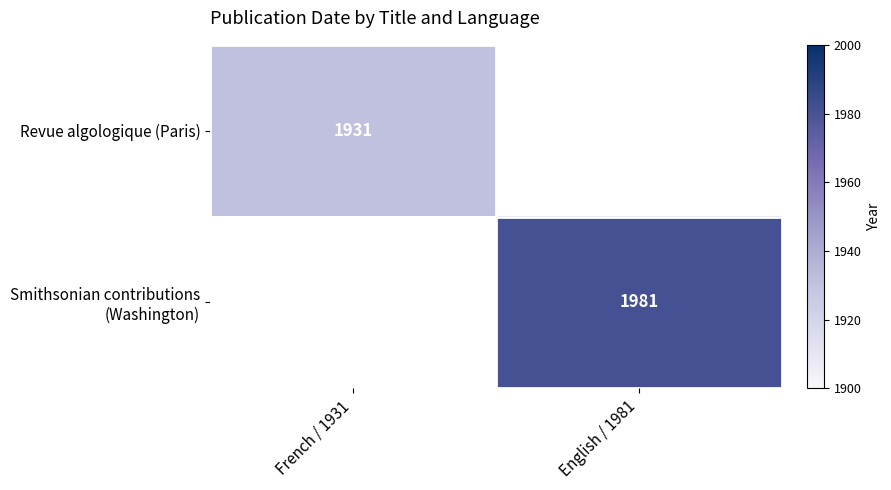

Which has a higher value, French / 1931 or English / 1981?

English / 1981